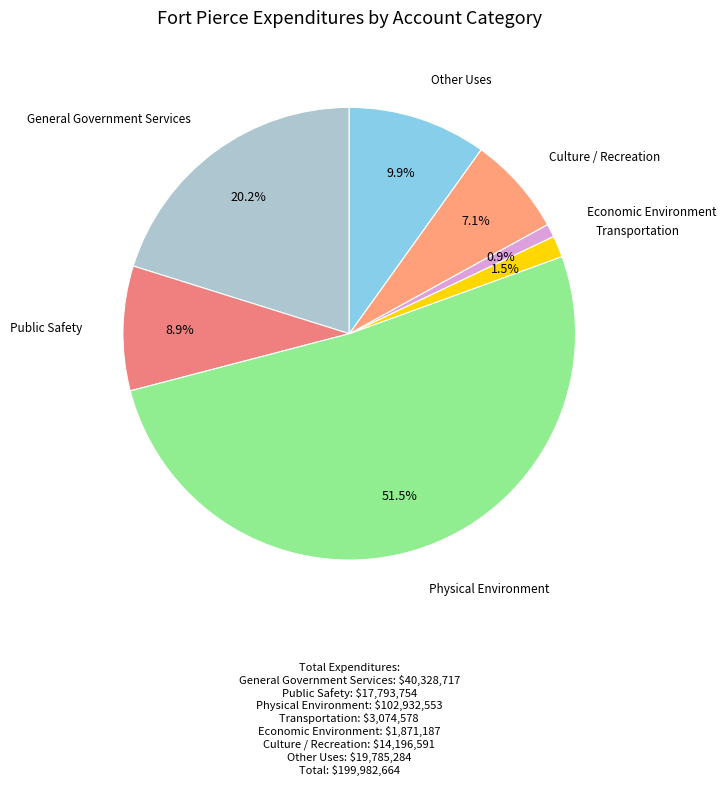

How many segments does this pie chart have?

7